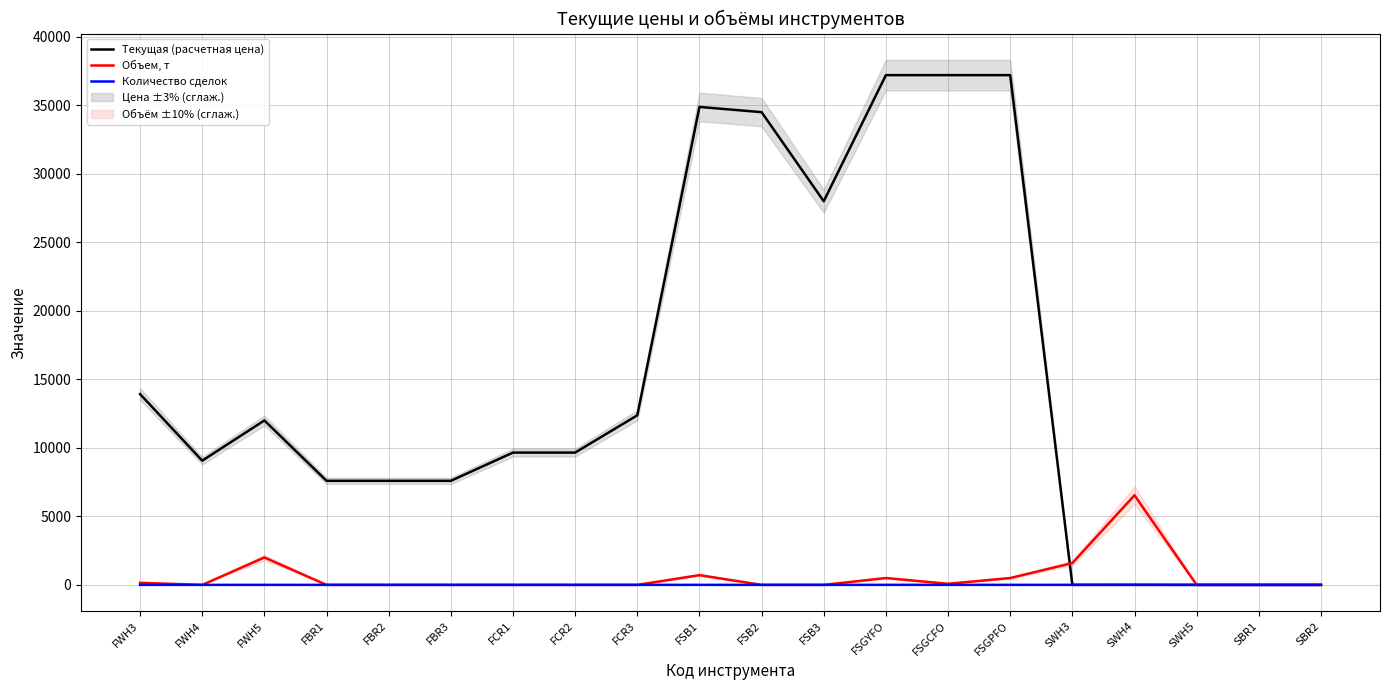

How many interior local peaks does the Текущая (расчетная цена) series have?

4